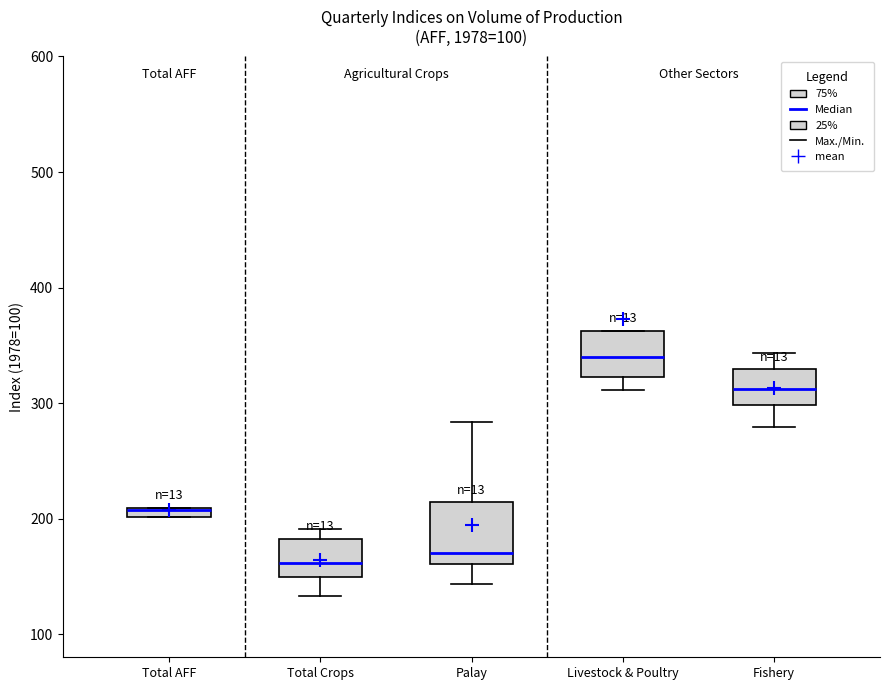

Where is the upper edge of the box for Livestock & Poultry on the y-axis? The values are not printed on the chart, so give them approximately, as read against the axis.

360